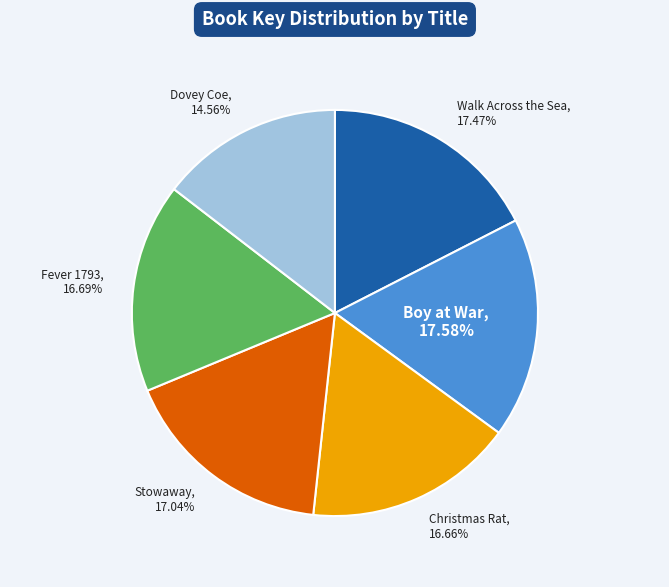

Is there any slice that represents more than half of the pie?

No